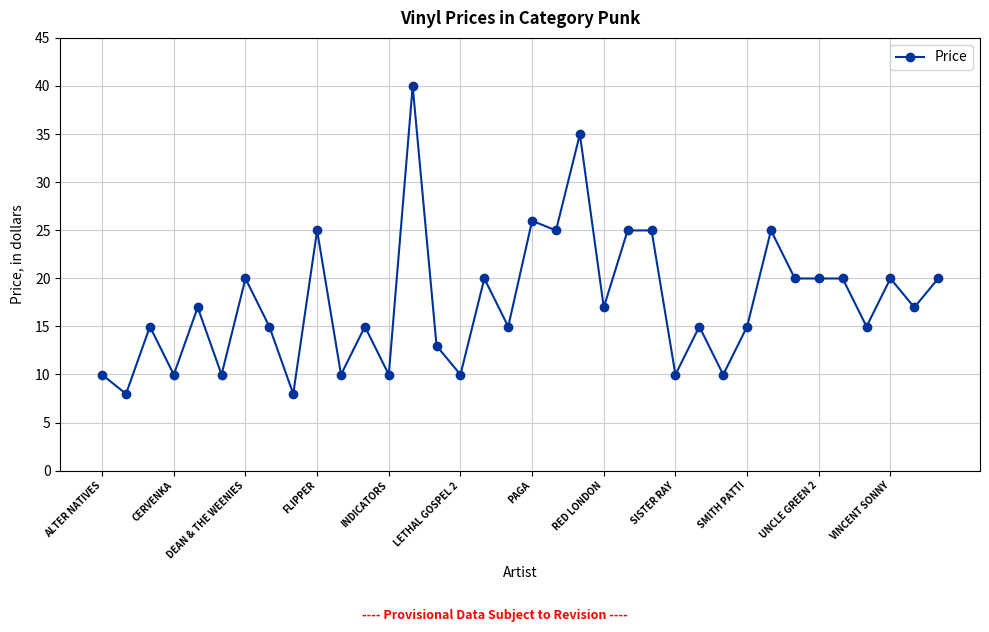

How many data points are less than 16?

18